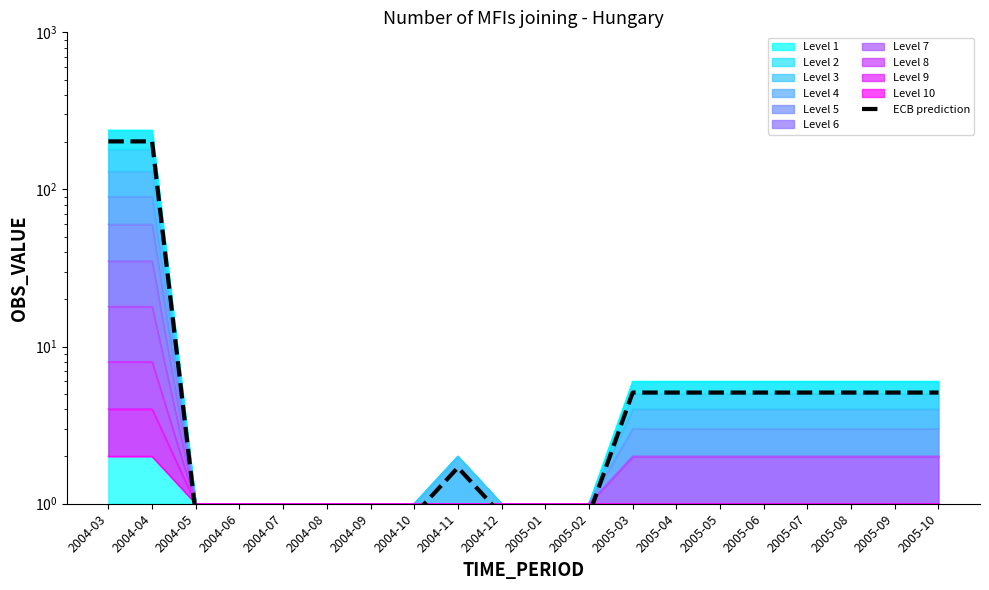

Reading right to left, transcribe all the data shown in this chart.

2005-10=5.1	2005-09=5.1	2005-08=5.1	2005-07=5.1	2005-06=5.1	2005-05=5.1	2005-04=5.1	2005-03=5.1	2005-02=0.8	2005-01=0.8	2004-12=0.8	2004-11=1.7	2004-10=0.8	2004-09=0.8	2004-08=0.8	2004-07=0.8	2004-06=0.8	2004-05=0.8	2004-04=202.3	2004-03=202.3